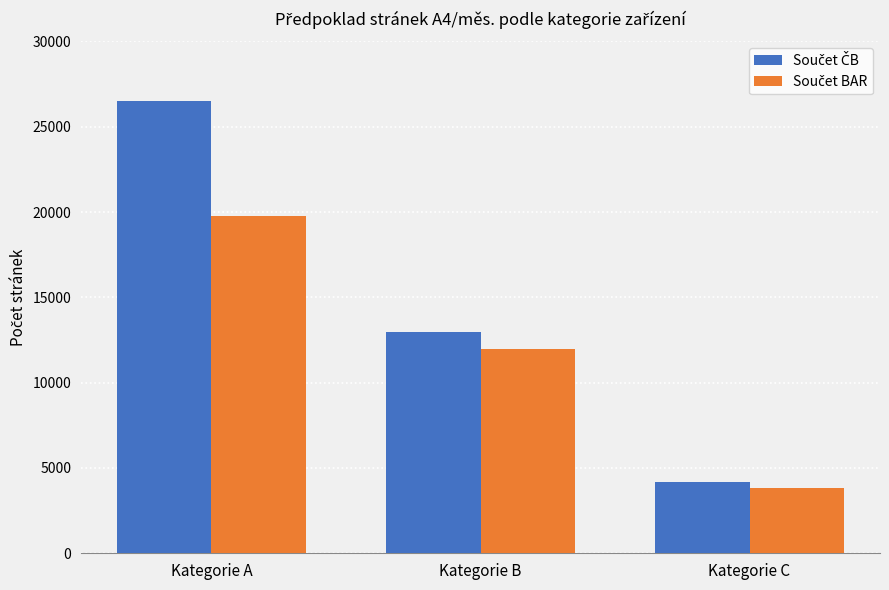

What is the maximum value shown in the chart?

26500